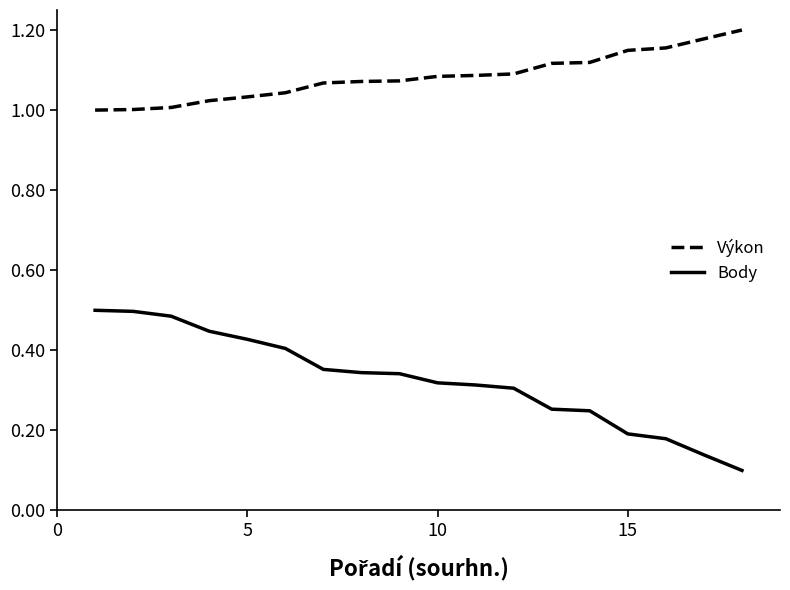

True or false: Body and Výkon cross at least once.

False